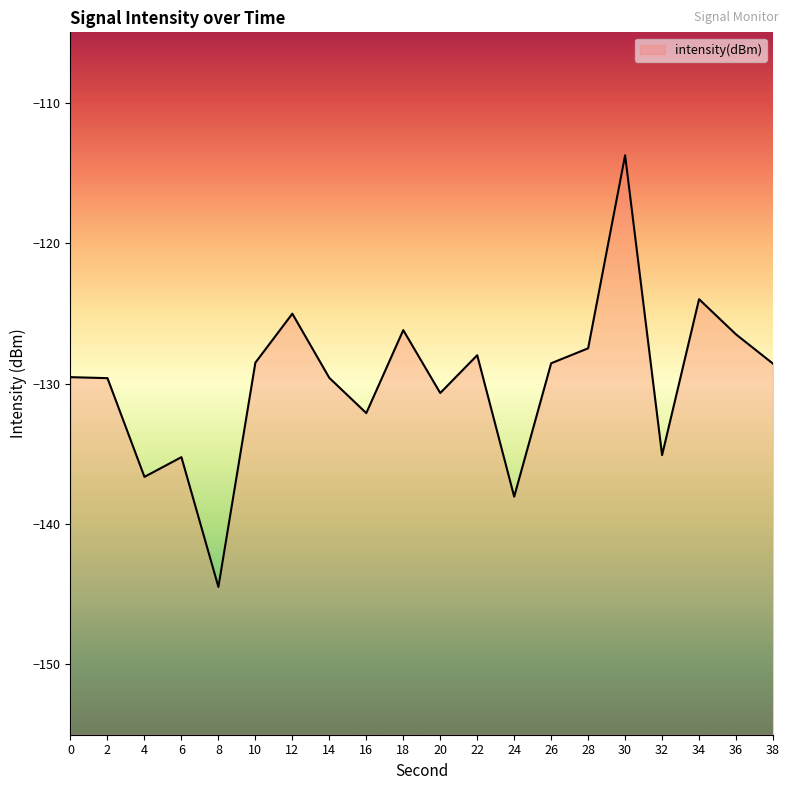

What is the change in value from 16 to 18?

+5.9